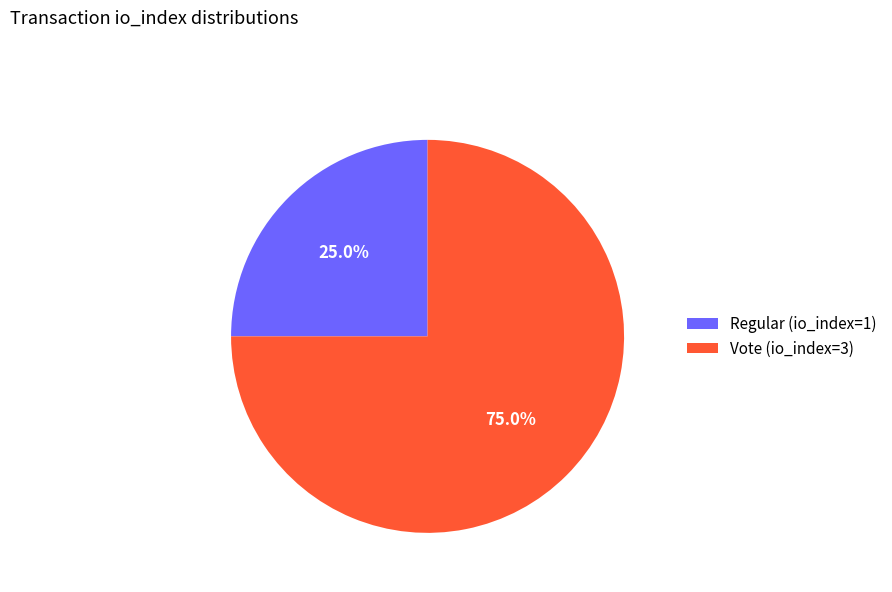

To the nearest percent, what percentage of the pie is Regular (io_index=1)?

25%